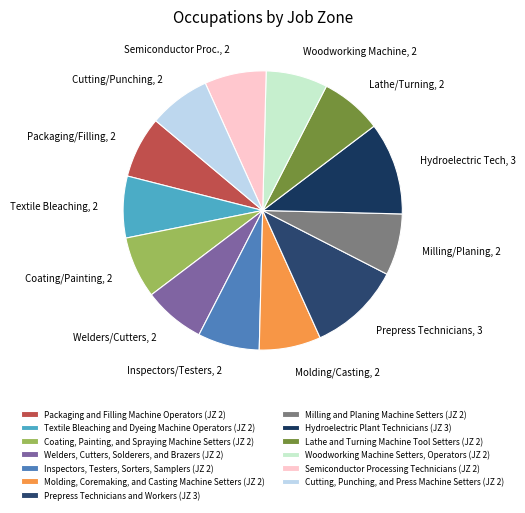

How many slices are in this pie chart?

13